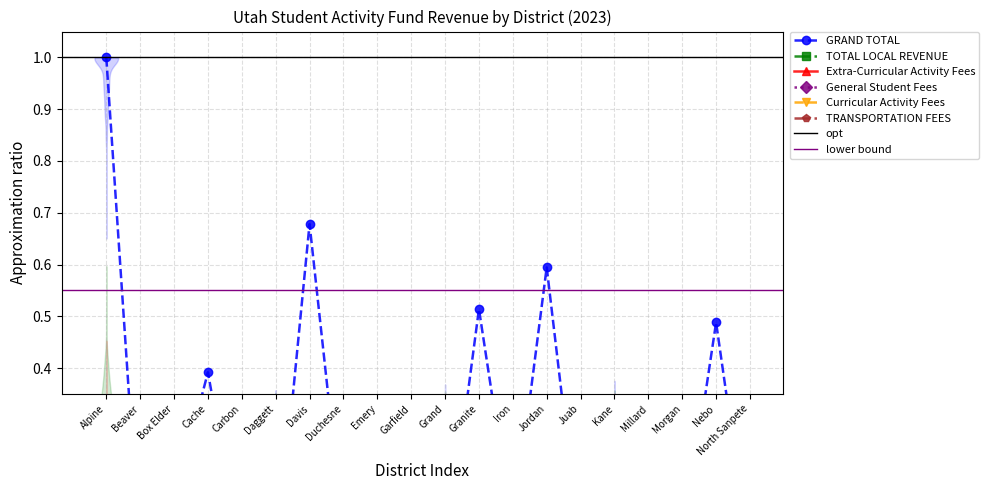

Count the number of data series in this chart.

6